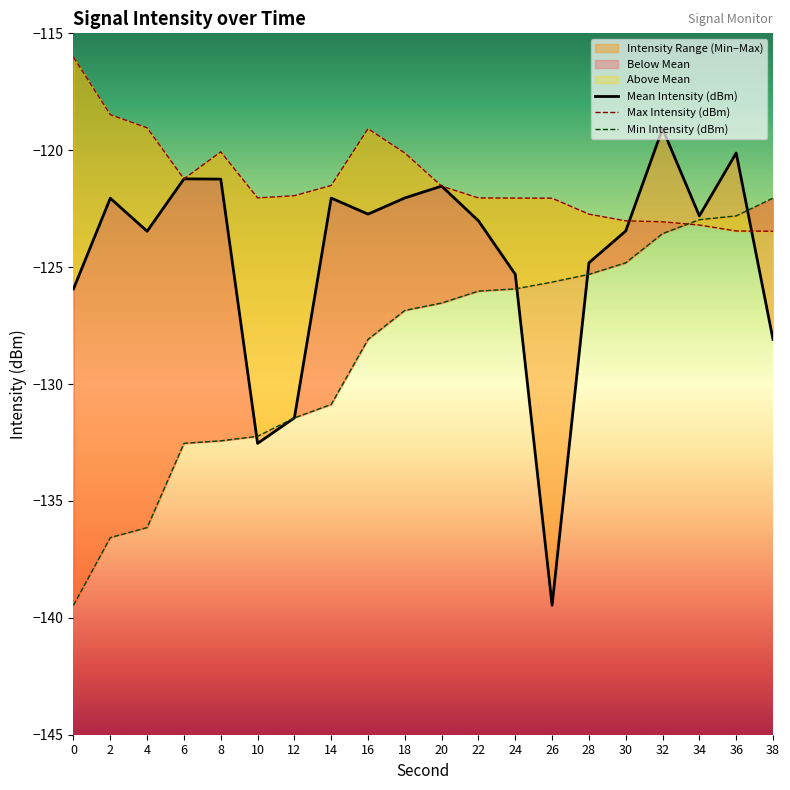

The Mean Intensity (dBm) series shows -186.8 at 32. True or false?

False